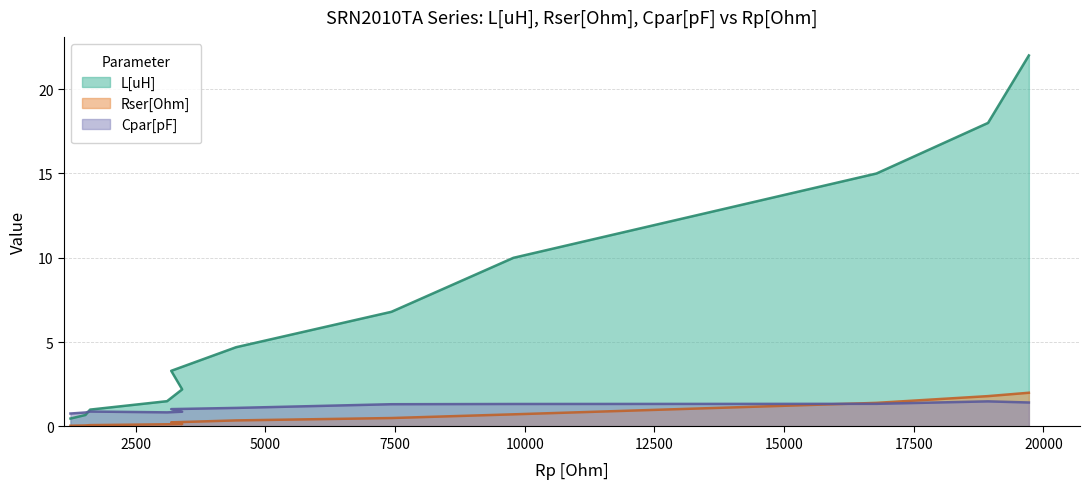

What is the sum of the Rser[Ohm] values at 1242 and 18932?

1.8